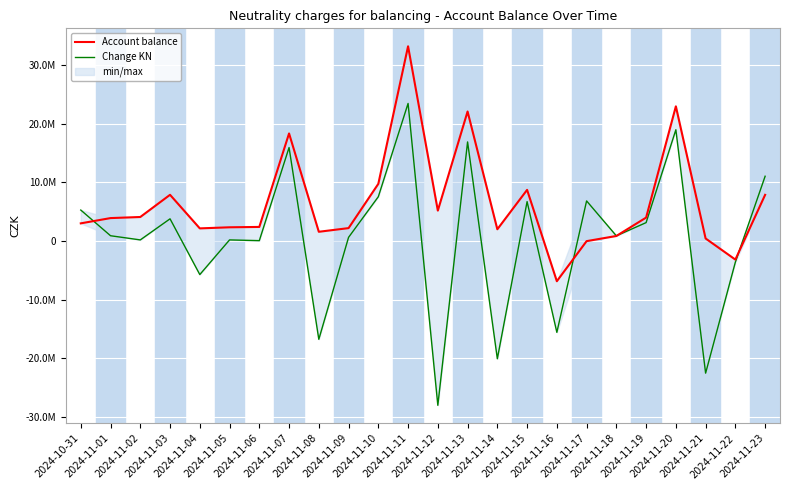

At which category is the sum across all series the highest?

2024-11-11